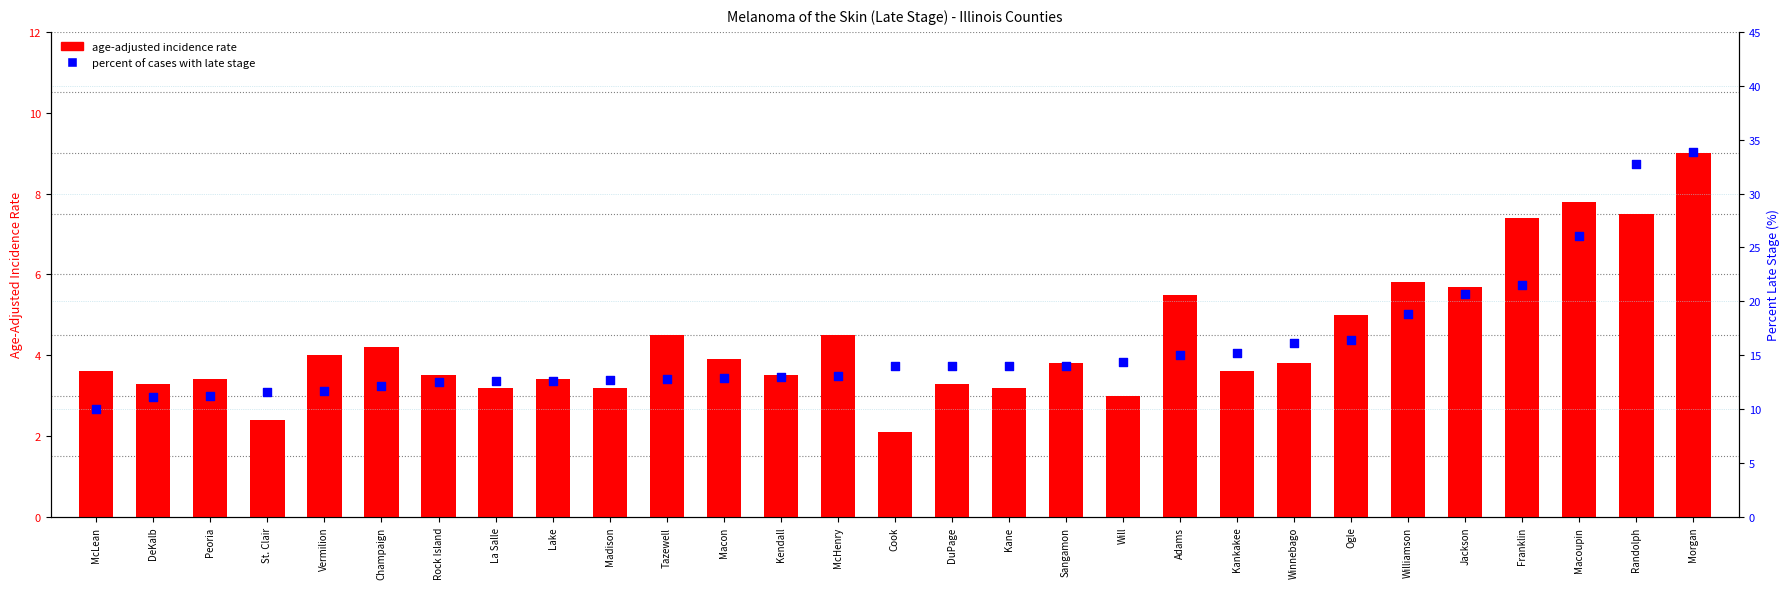

Which series contains the highest Y value?

percent of cases with late stage